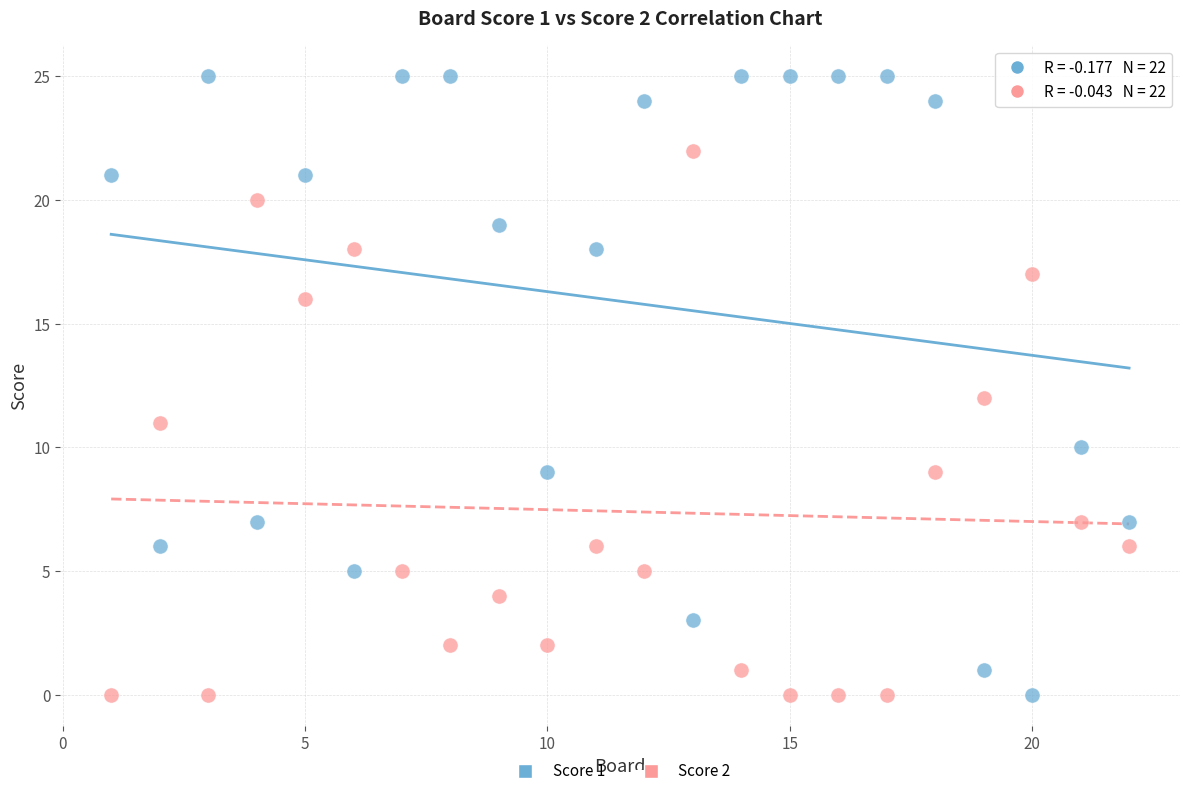

What are all the series names shown in the legend?

Score 1, Score 2